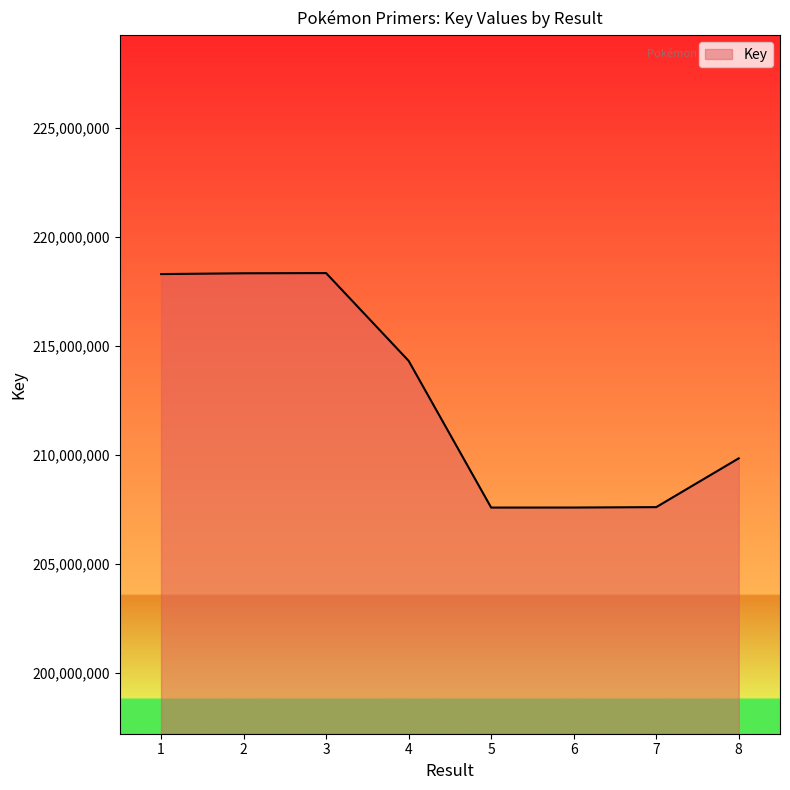

How many distinct data groups are displayed?

1